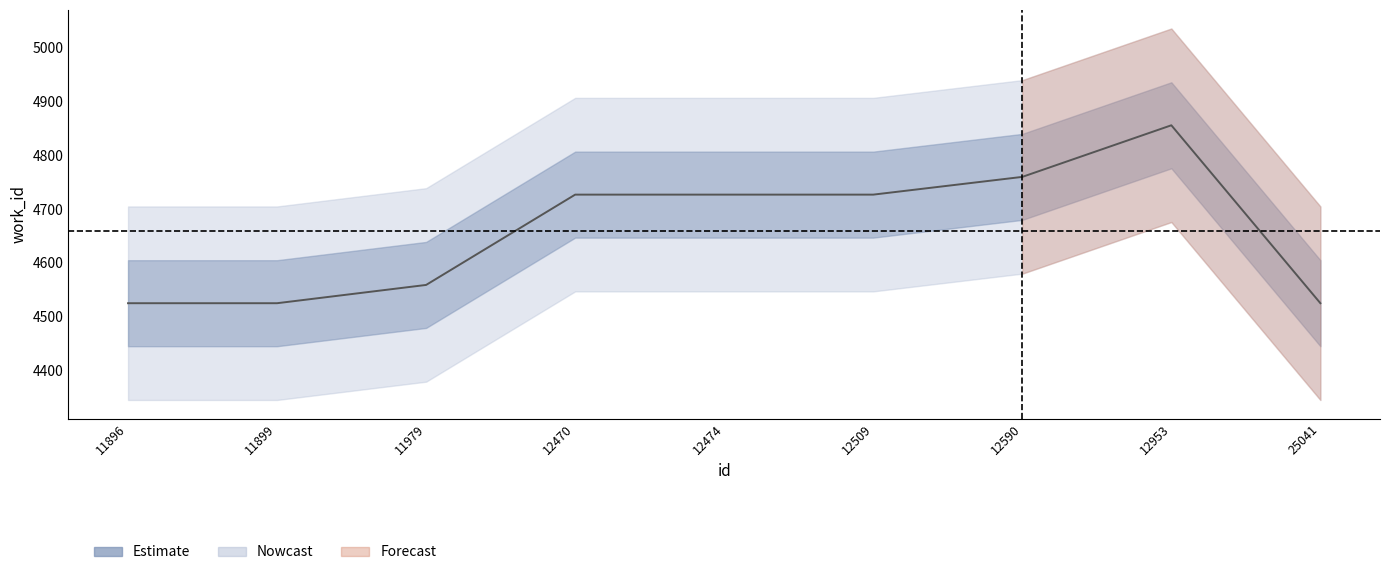

How many lines are shown in the chart?

1